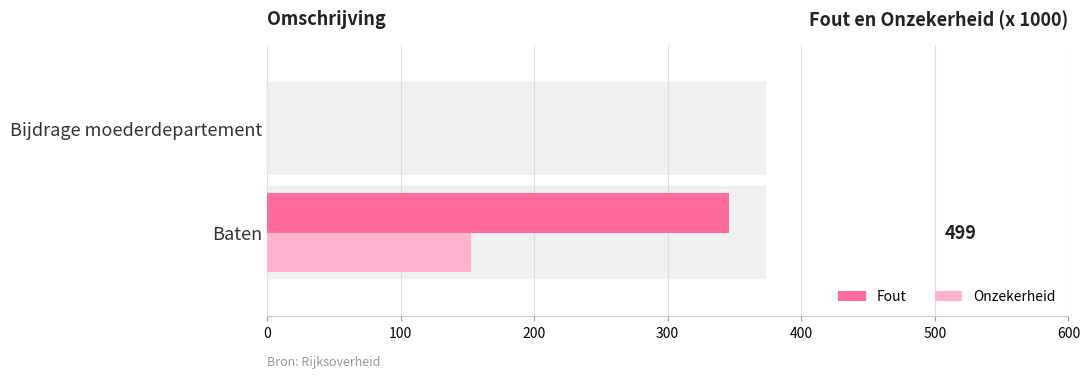

Which series has the largest range (max minus min)?

Fout